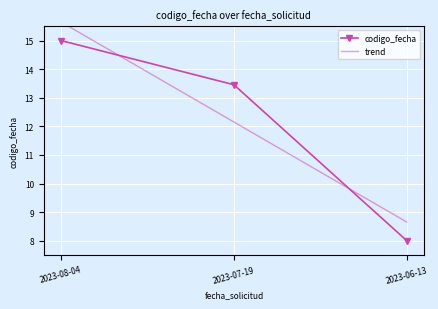

Reading left to right, extract all data points from this chart.

codigo_fecha: 15.0	13.5	8.0
trend: 15.7	12.2	8.7